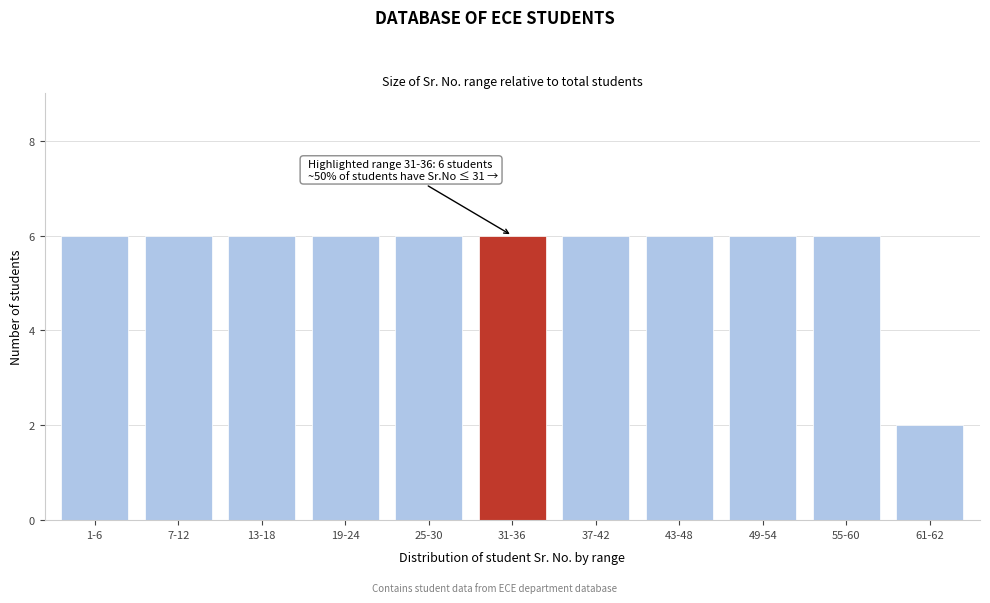

Reading left to right, what are all the values shown in this chart?

1-6=6	7-12=6	13-18=6	19-24=6	25-30=6	31-36=6	37-42=6	43-48=6	49-54=6	55-60=6	61-62=2